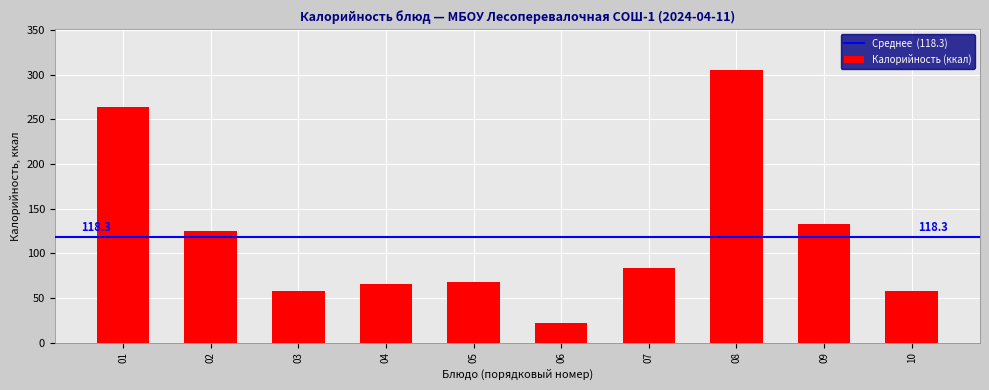

Approximately how many times larger is the value at 07 compared to 04?

1.3